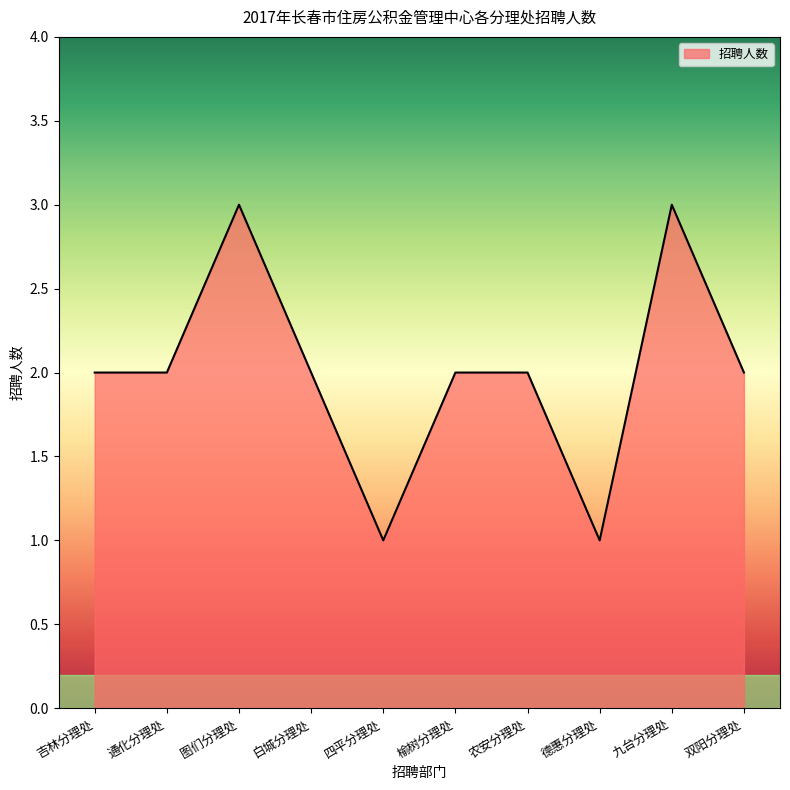

What position from the left is 双阳分理处?

10